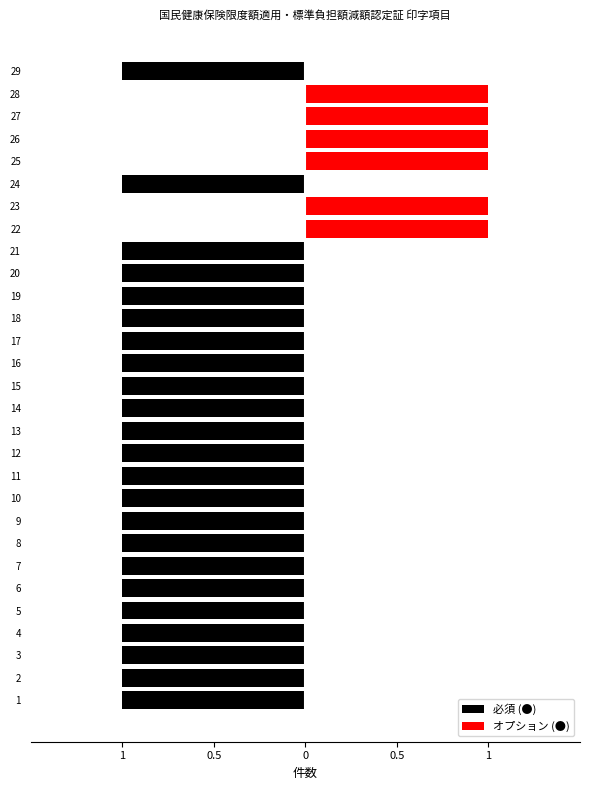

What is the sum of the 必須 (●) values at 19 and 14?

-2